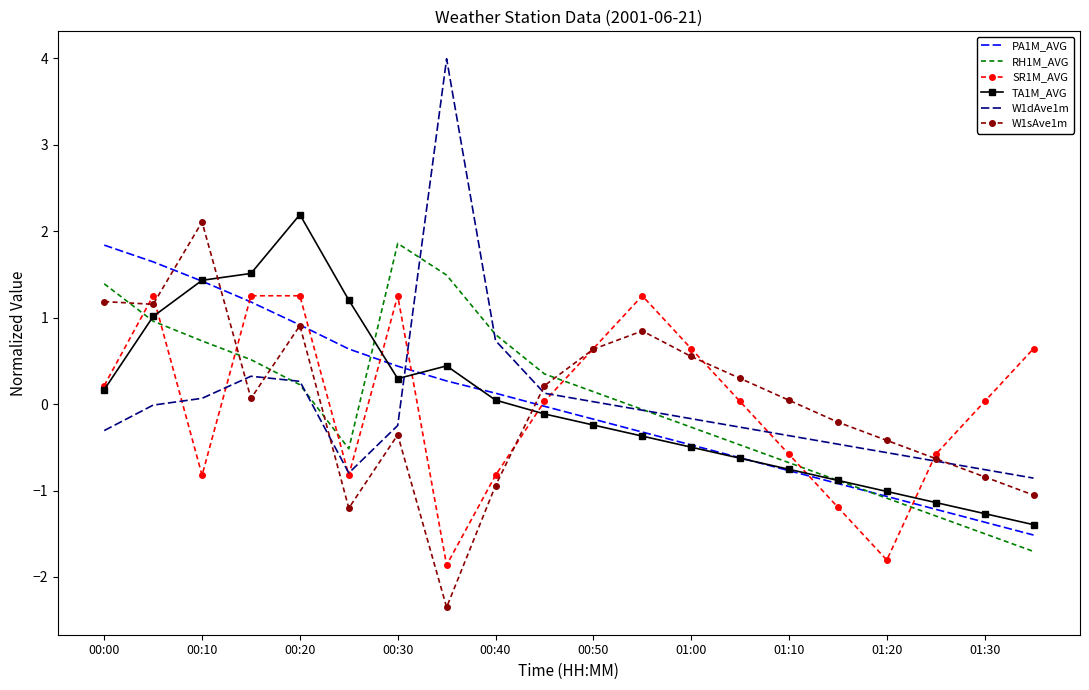

Which series has the largest range (max minus min)?

W1dAve1m